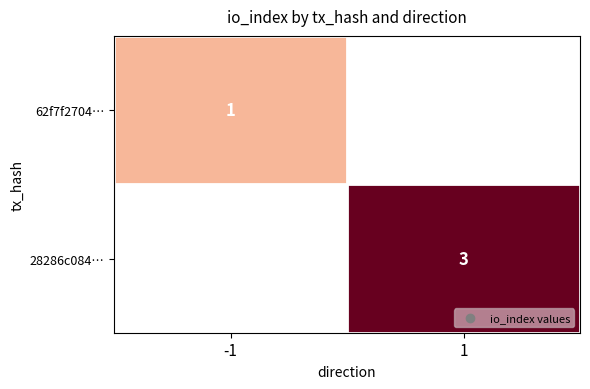

True or false: 28286c084… has a value of 2.0 at 1.

False